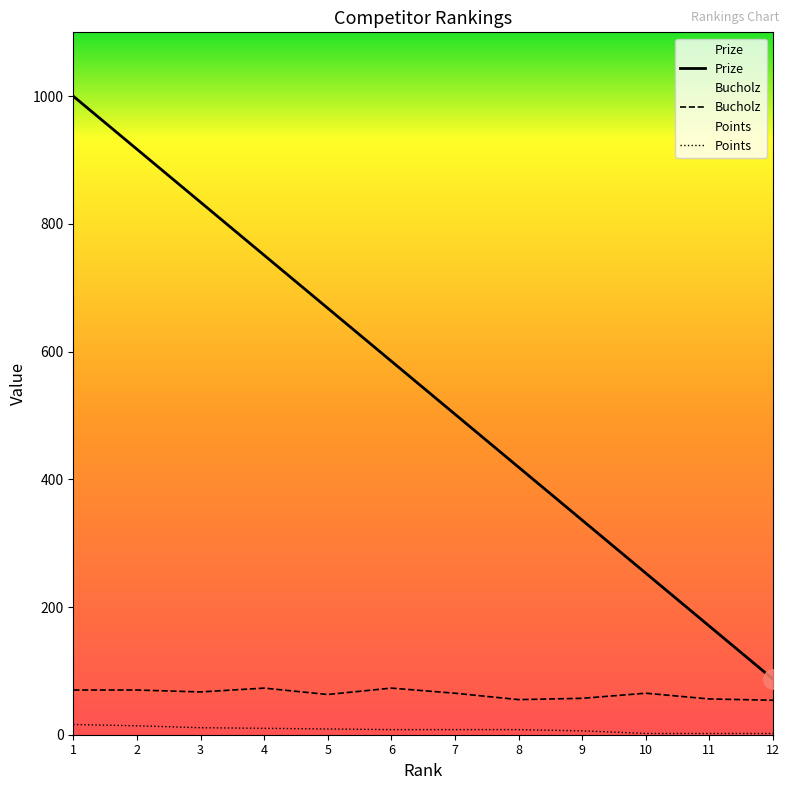

How many data points in Prize are less than 585?

6